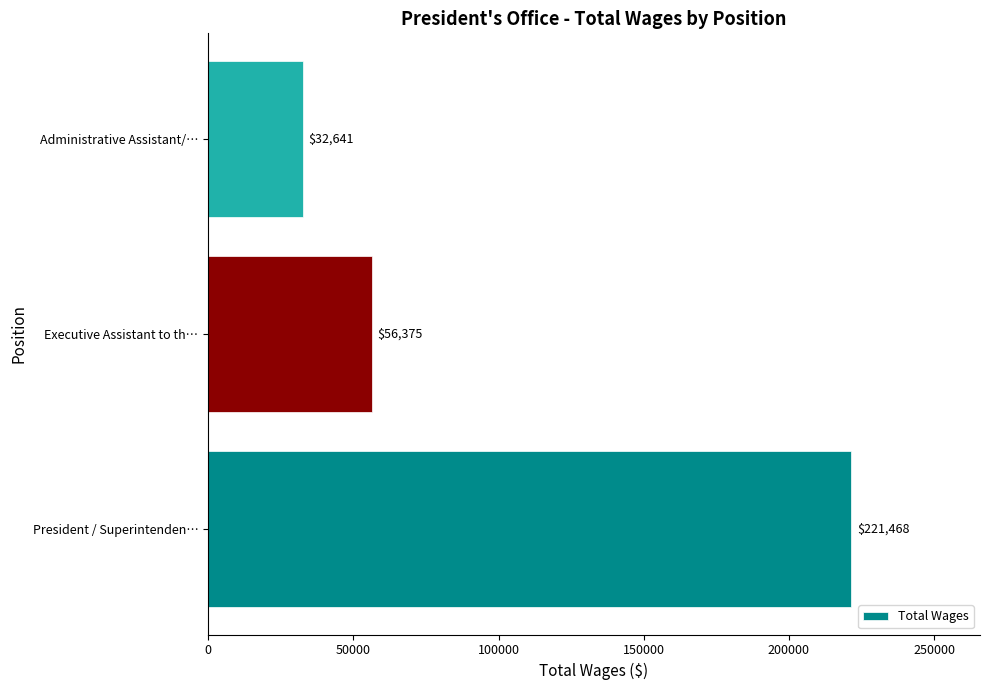

What is the greatest value displayed?

221468